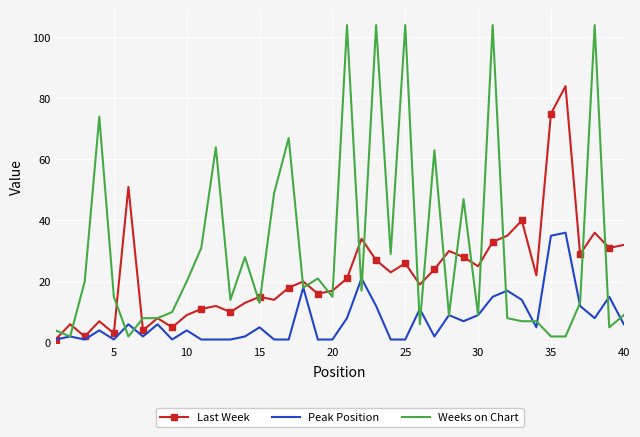

Rank the series by their average value, from highest to lowest.

Weeks on Chart, Last Week, Peak Position